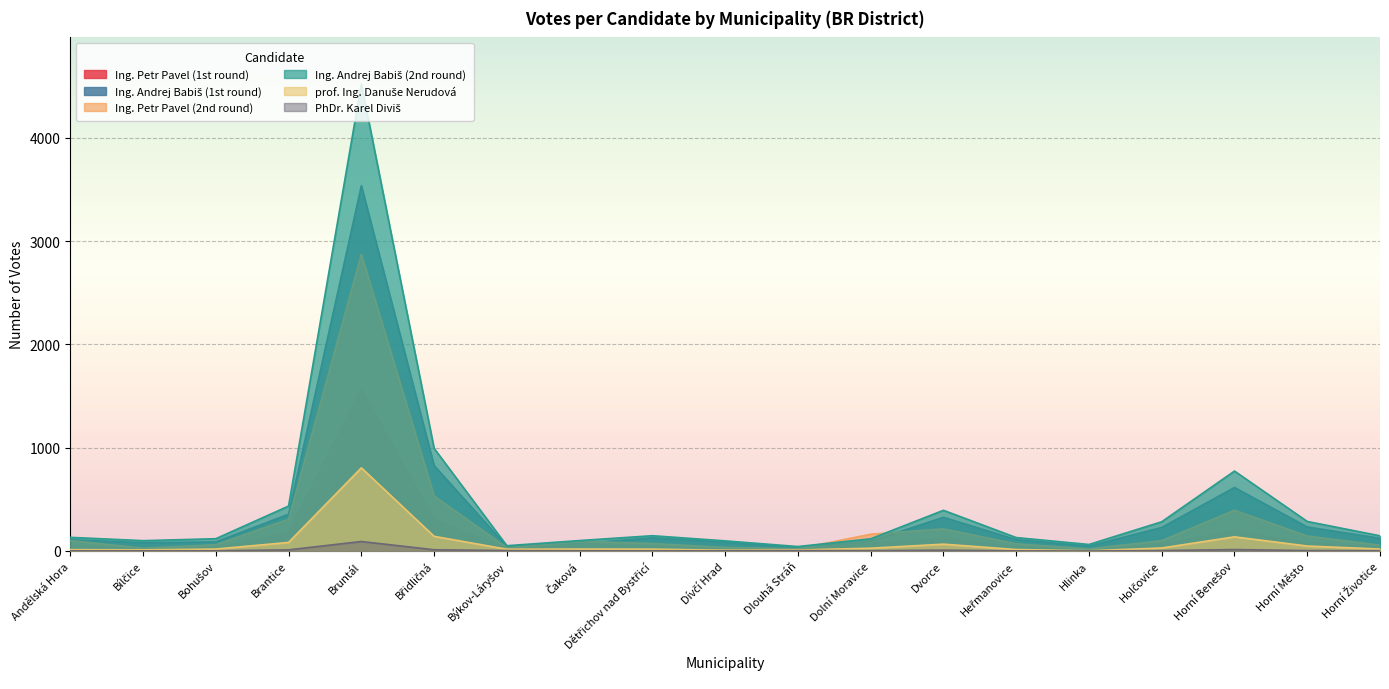

What is the difference between the maximum and minimum values in the prof. Ing. Danuše Nerudová series?

803